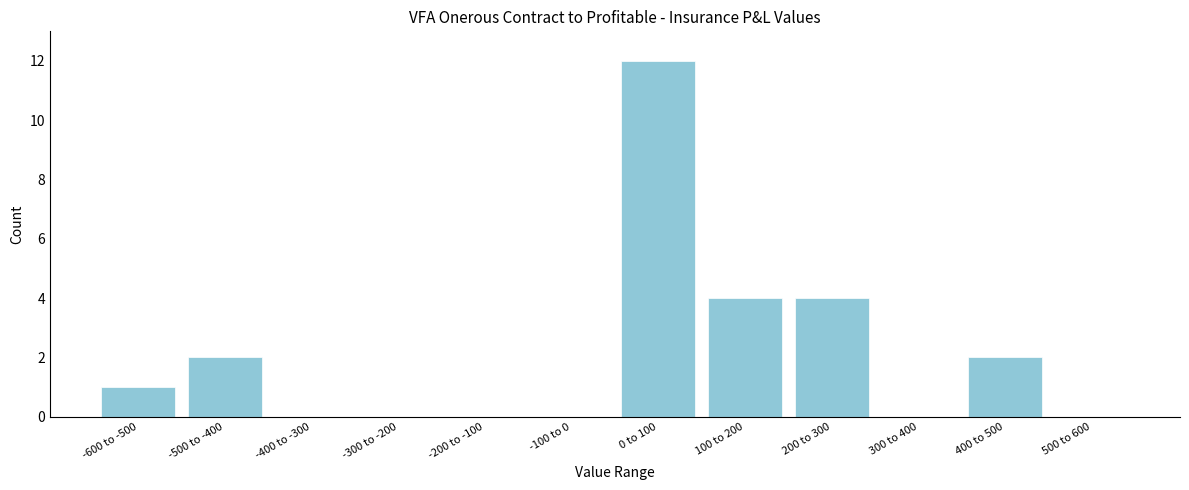

Reading left to right, what are all the values shown in this chart?

-600 to -500=1	-500 to -400=2	-400 to -300=0	-300 to -200=0	-200 to -100=0	-100 to 0=0	0 to 100=12	100 to 200=4	200 to 300=4	300 to 400=0	400 to 500=2	500 to 600=0